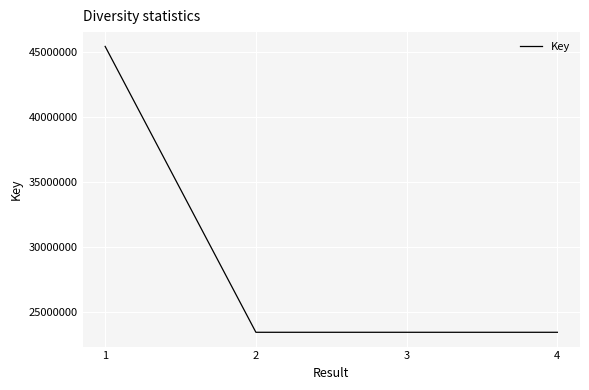

What is the difference between the maximum and minimum values?

21986042